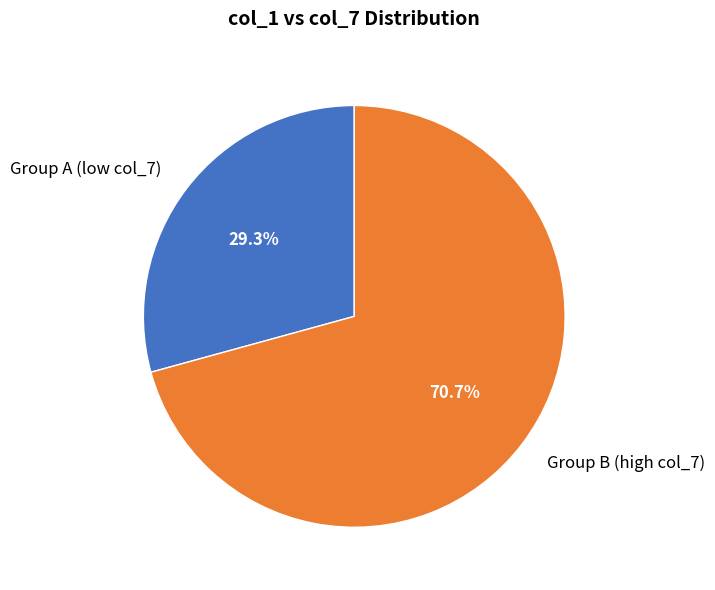

To the nearest percent, what is the average slice percentage?

50%